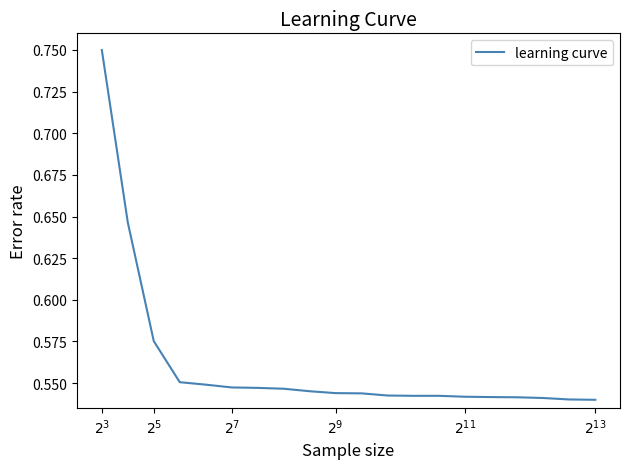

Reading right to left, extract all data points from this chart.

0.5	0.5	0.5	0.5	0.5	0.5	0.5	0.5	0.5	0.5	0.5	0.5	0.5	0.5	0.5	0.5	0.6	0.6	0.6	0.8